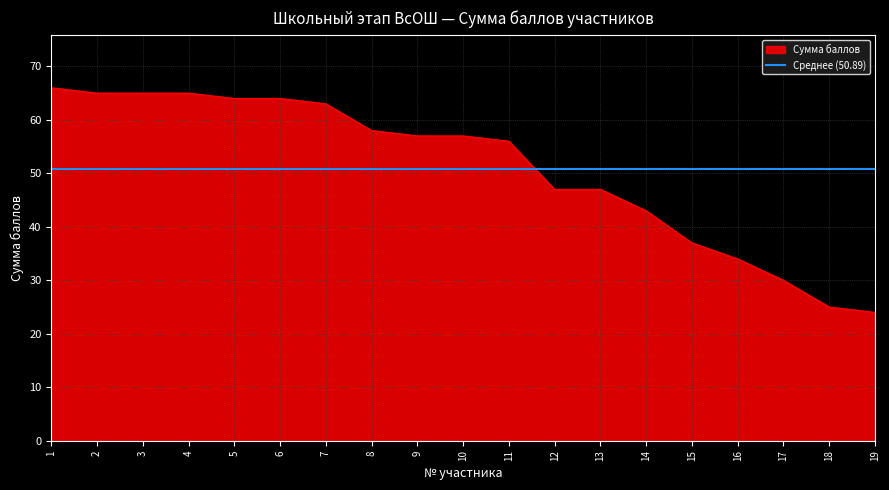

Which has a higher value, 3 or 19?

3